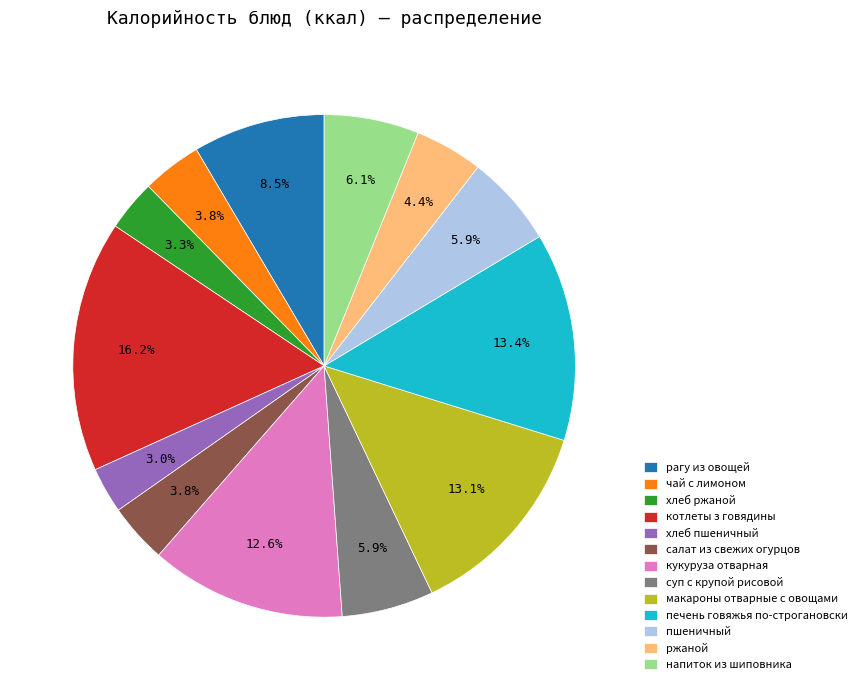

How many slices are in this pie chart?

13